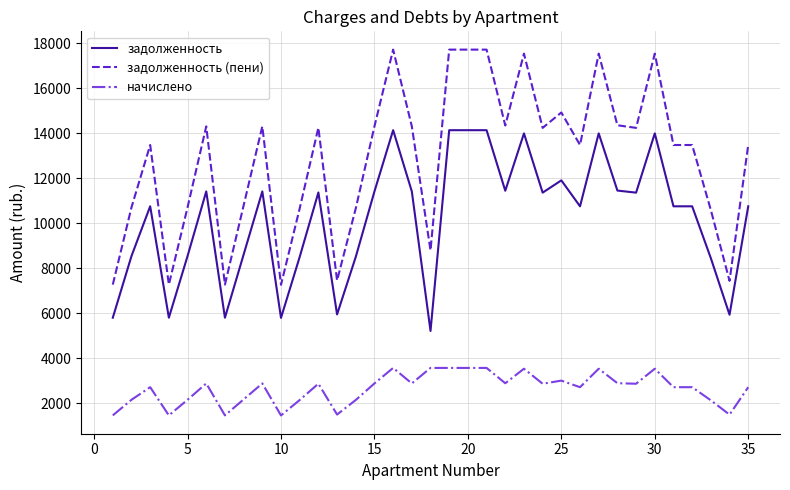

True or false: задолженность (пени) and задолженность intersect in this chart.

False